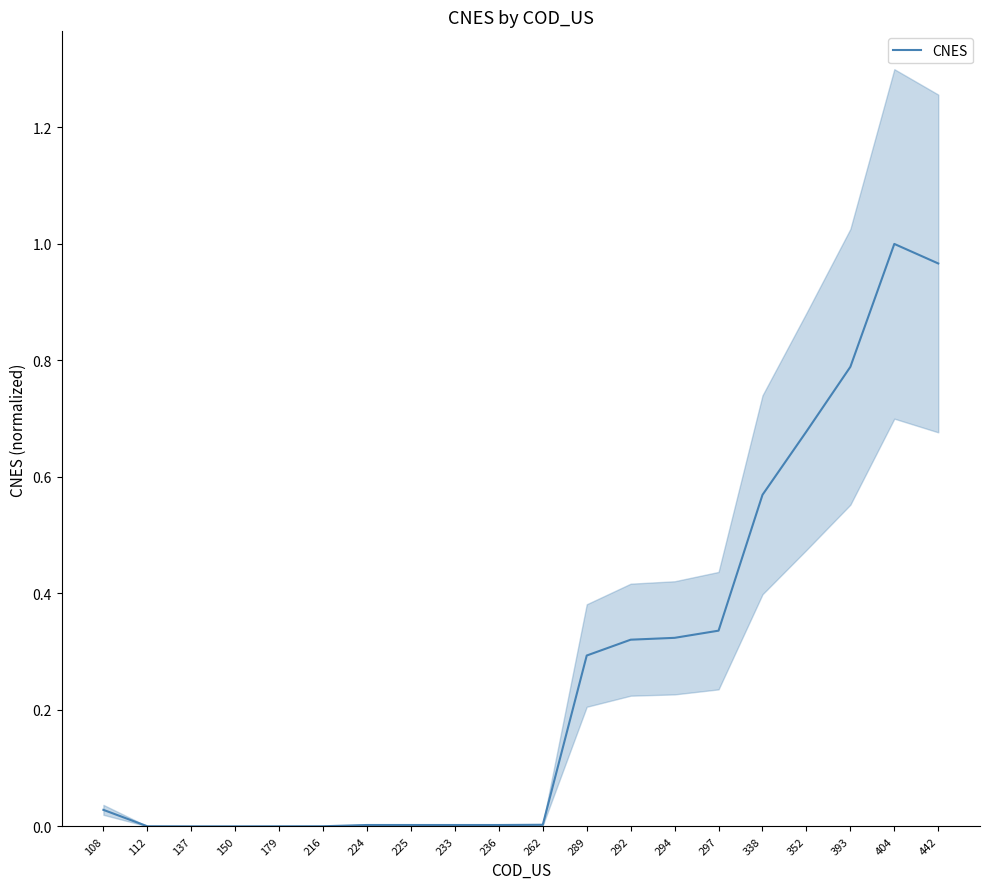

What is the difference between the values at 294 and 352?

0.4